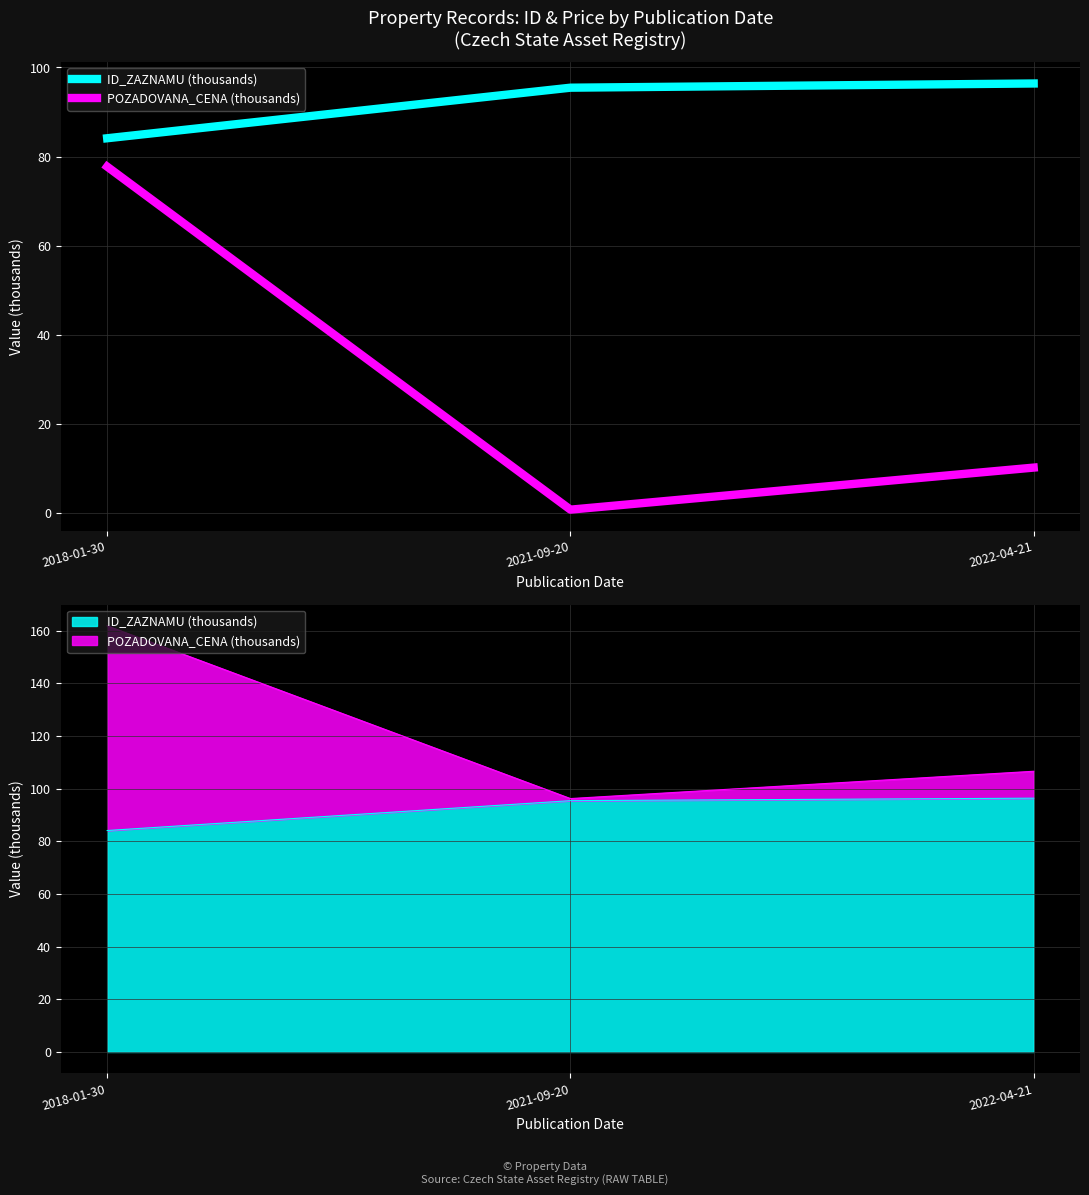

Read the ID_ZAZNAMU (thousands) value at 2022-04-21.

96.4